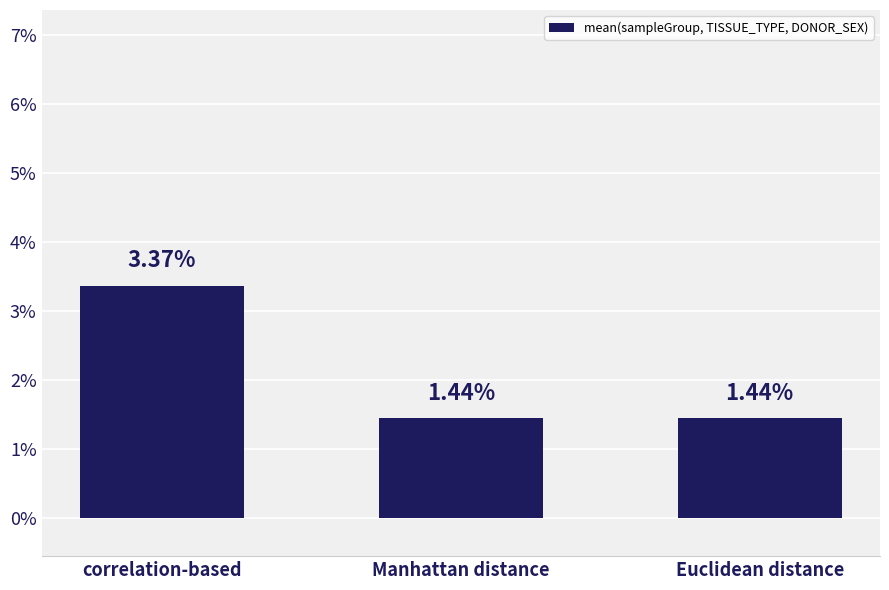

Are the bars horizontal?

No